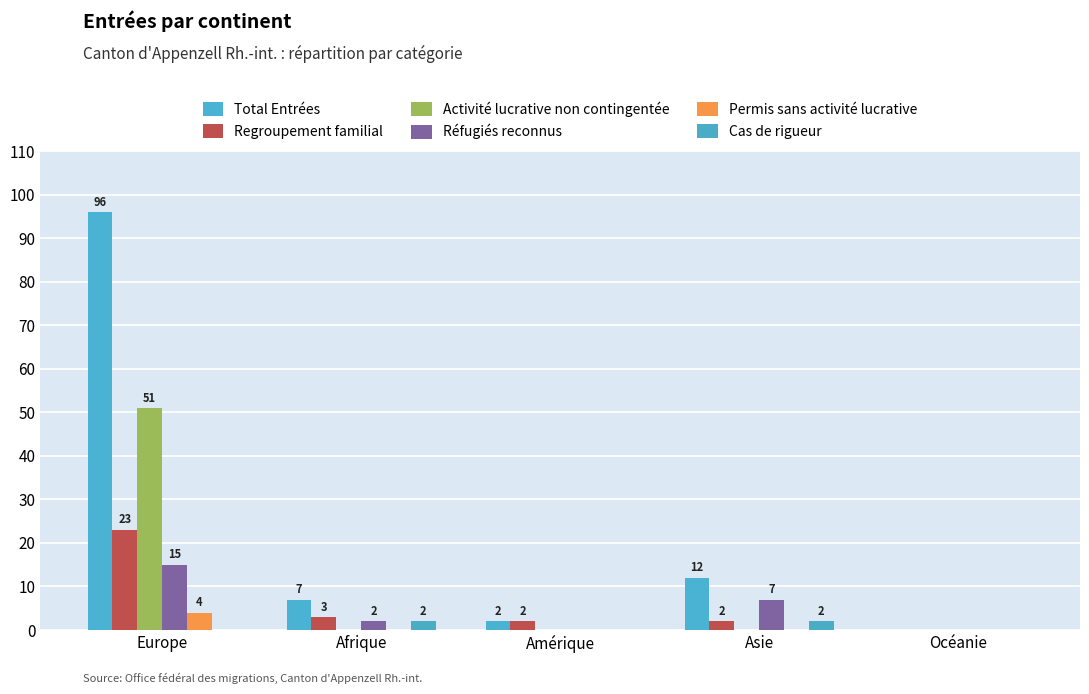

Are the bars grouped side by side (vs. stacked)?

Yes